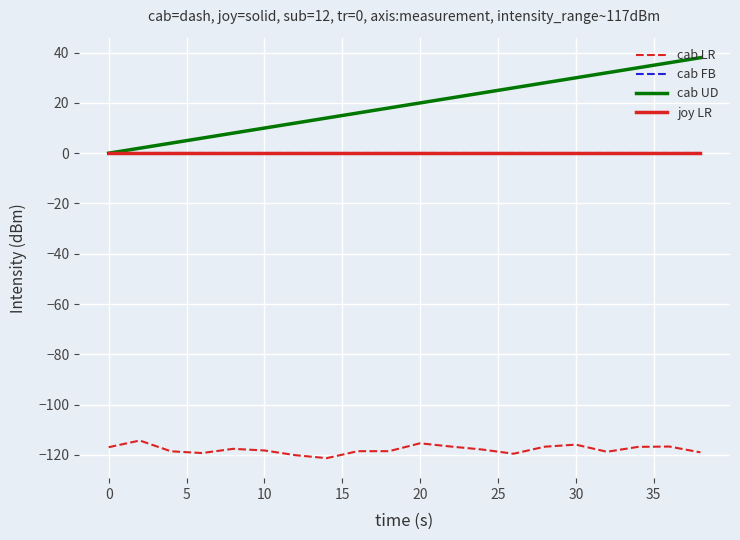

How many lines are shown in the chart?

4